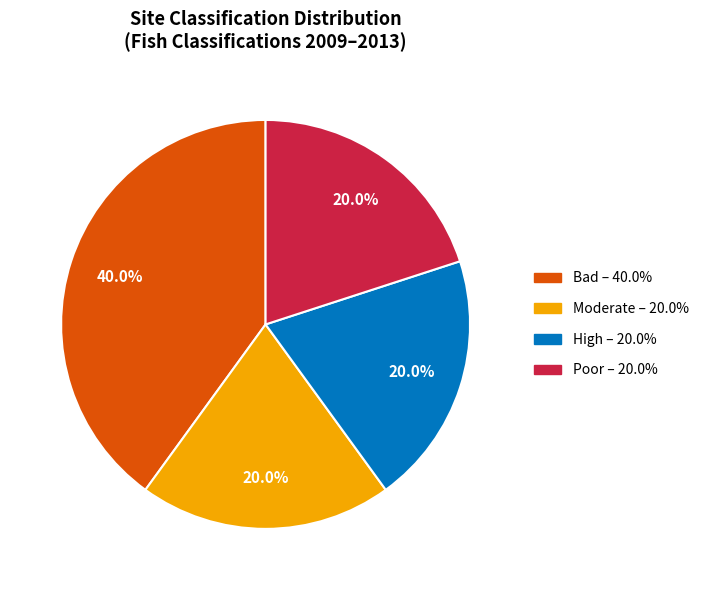

Does any single category account for the majority?

No